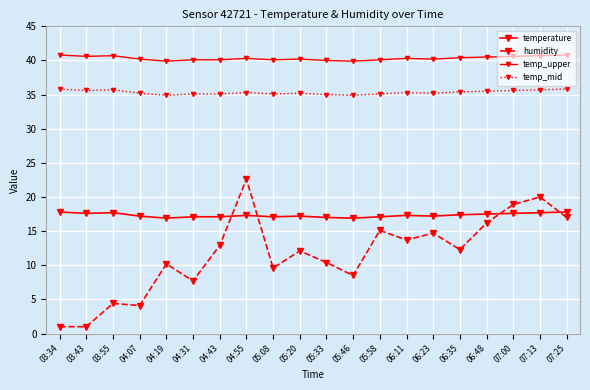

Count the number of categories in the chart.

20